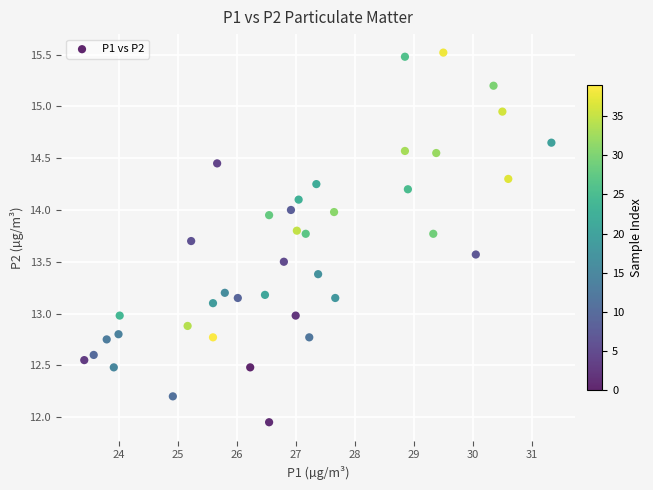

What is the range of Y values (max minus min)?

3.6